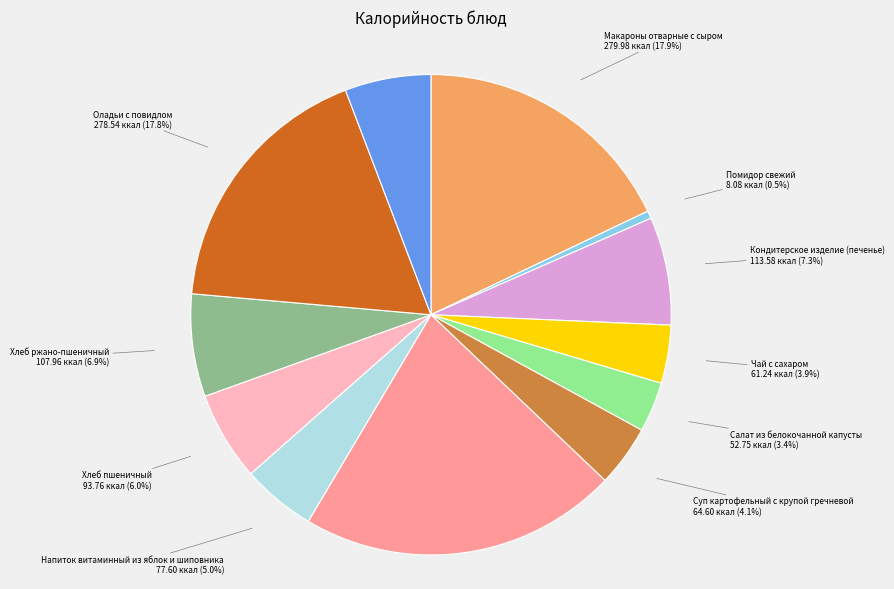

Does any single category account for the majority?

No